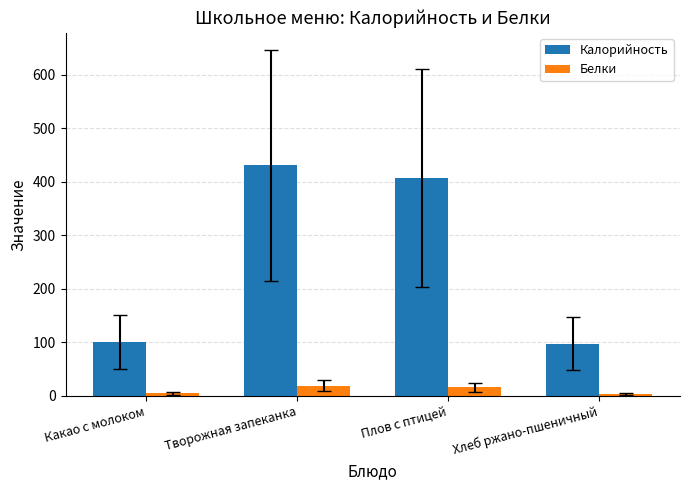

What value does the Калорийность series have at Какао с молоком?

100.4